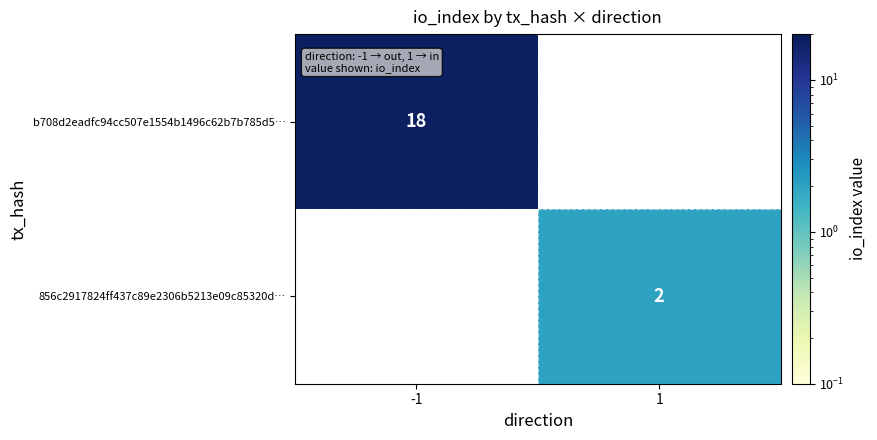

True or false: 856c2917824ff437c89e2306b5213e09c85320d… has a value of 3 at 1.

False